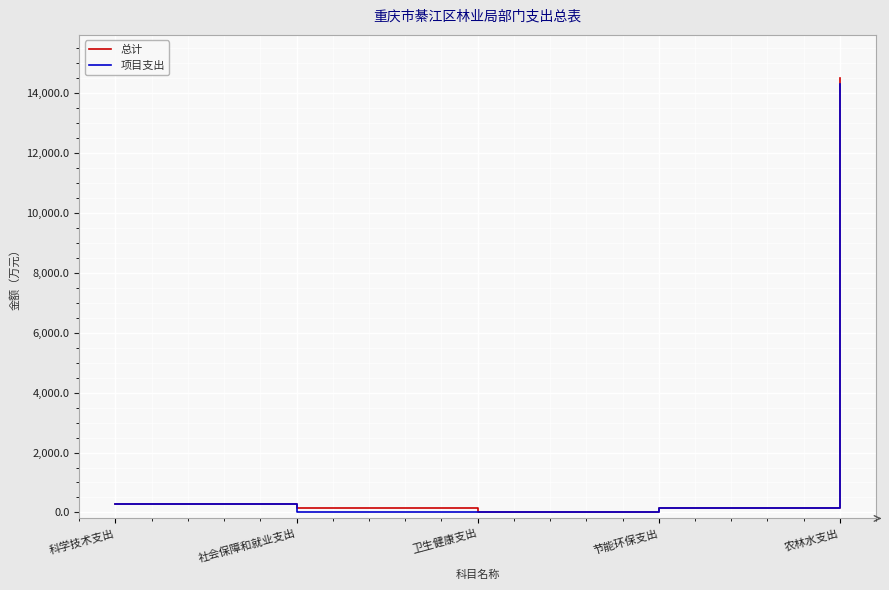

Is it true that 项目支出 equals 148.0 at 节能环保支出?

True